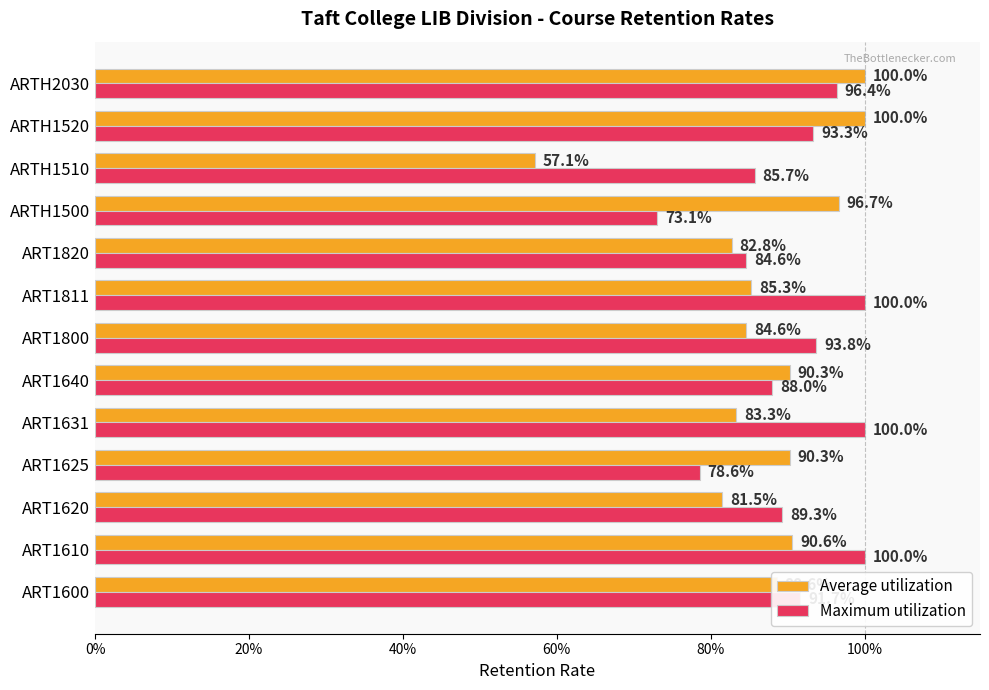

Which series has the largest total across all categories?

Maximum utilization